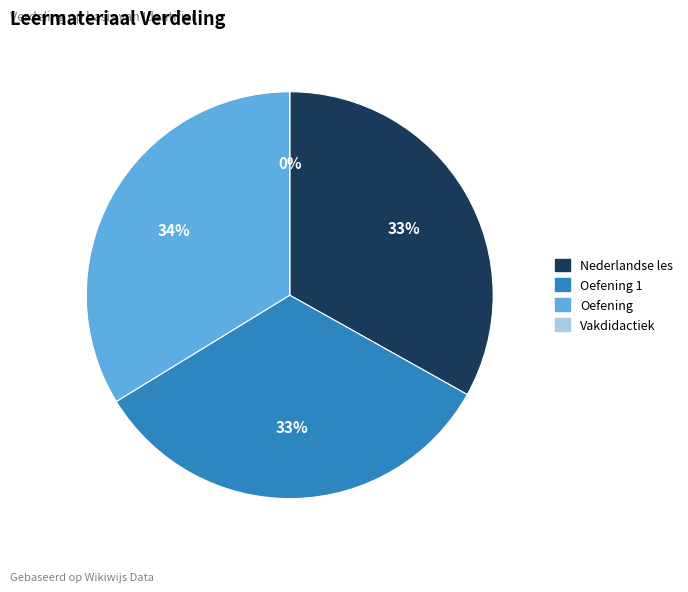

Which has a higher value, Nederlandse les or Oefening 1?

Oefening 1